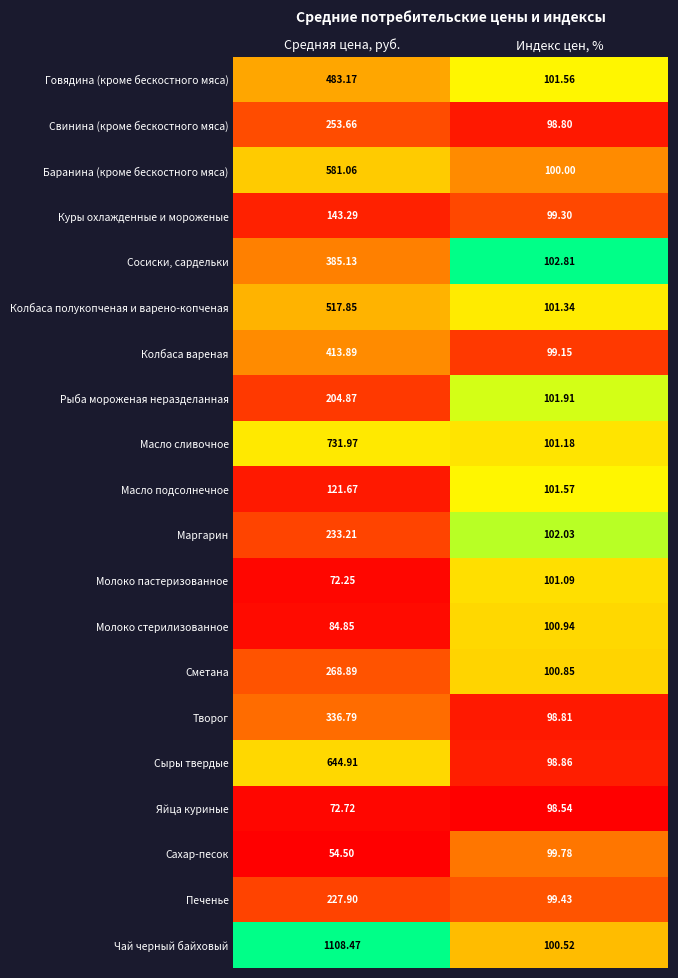

Which series has the largest total across all categories?

Чай черный байховый